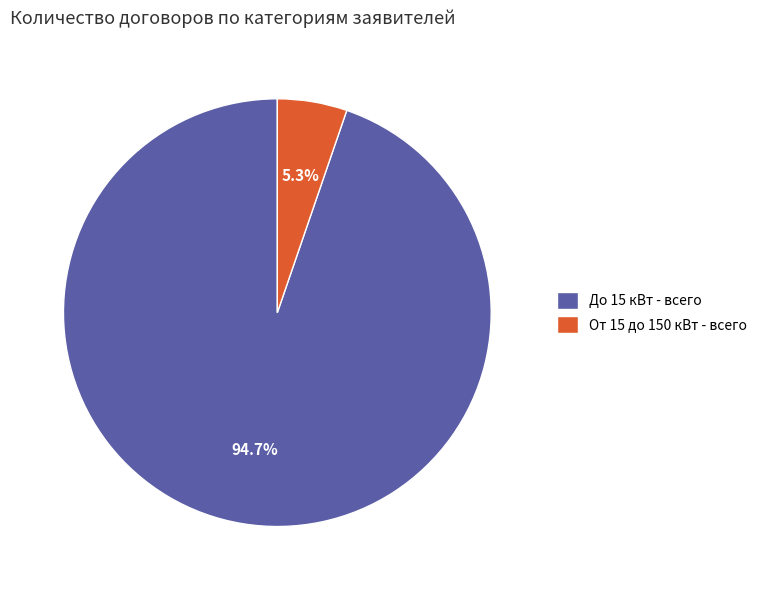

Count the number of slices in the pie.

2